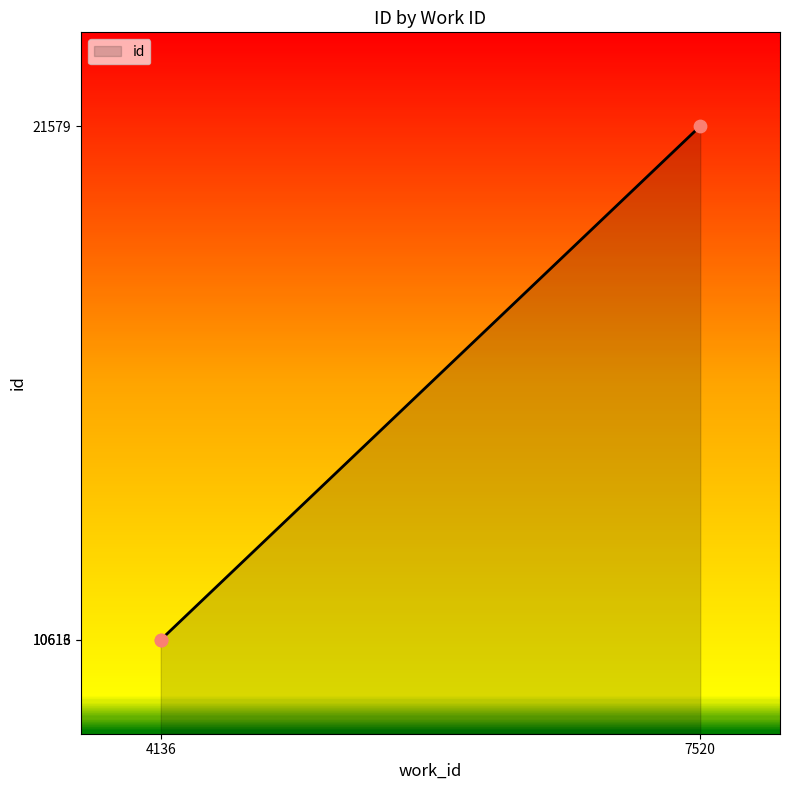

What is the change in value from 4136 to 7520?

+10963